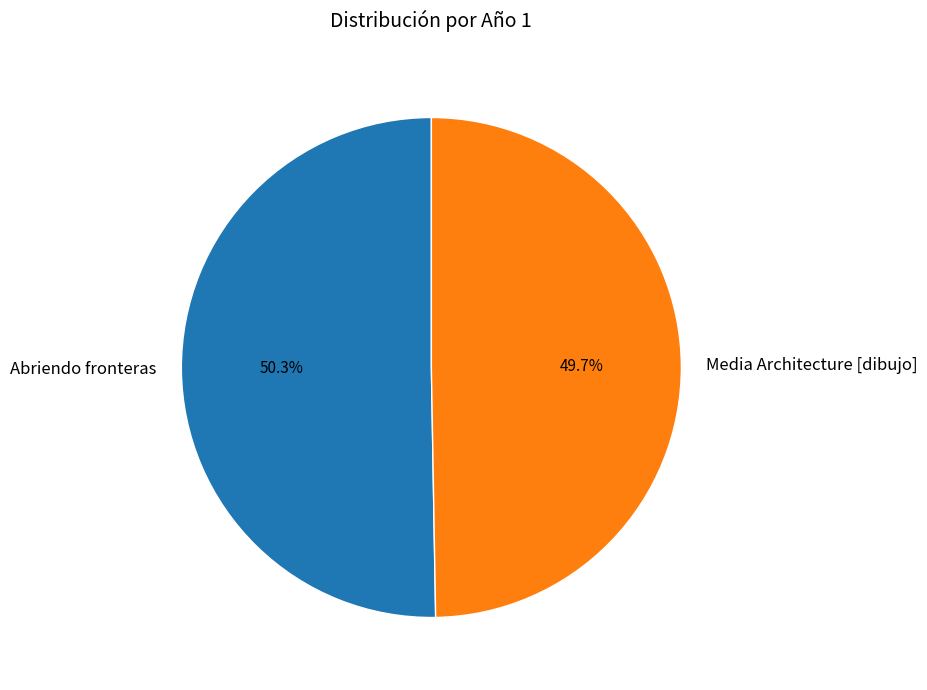

To the nearest percent, what is the combined percentage of Abriendo fronteras and Media Architecture [dibujo]?

100%